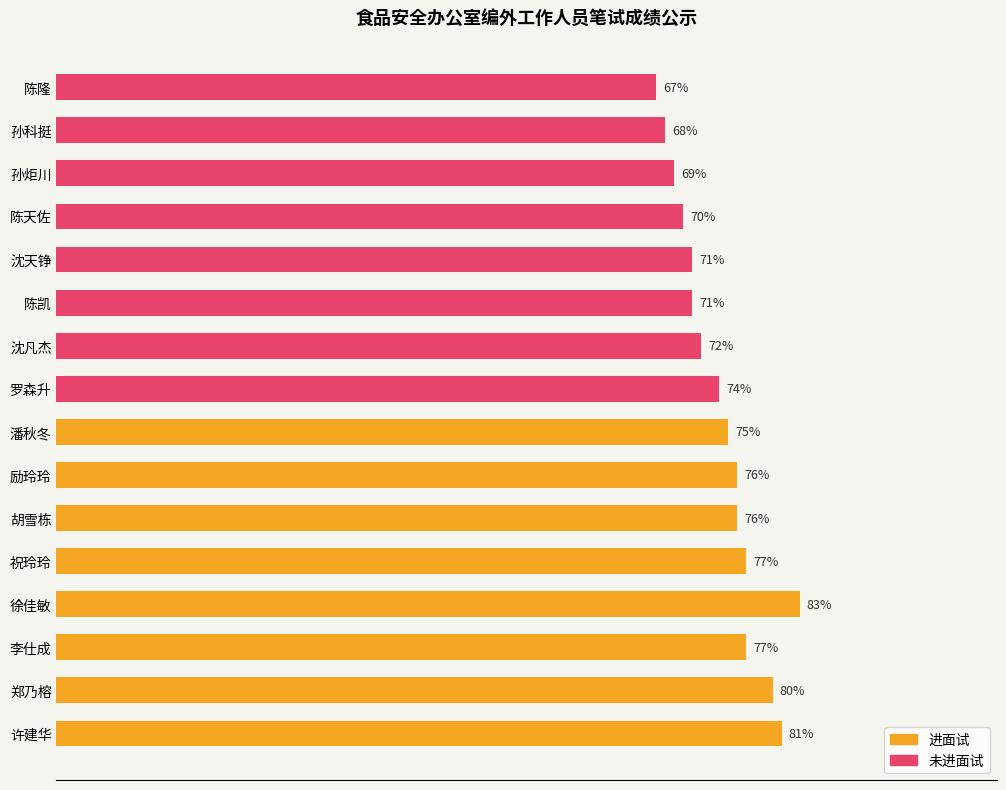

The 未进面试 series shows 68 at 孙科挺. True or false?

True